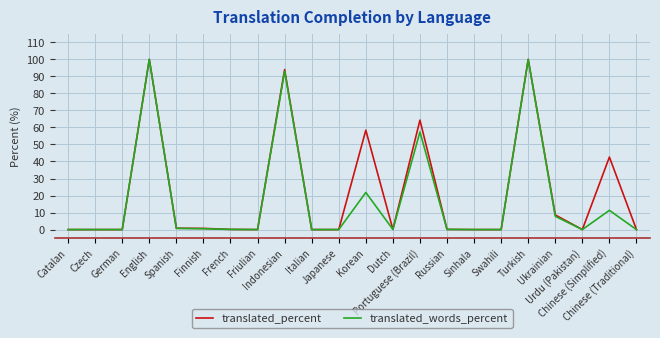

Which series has the largest total across all categories?

translated_percent